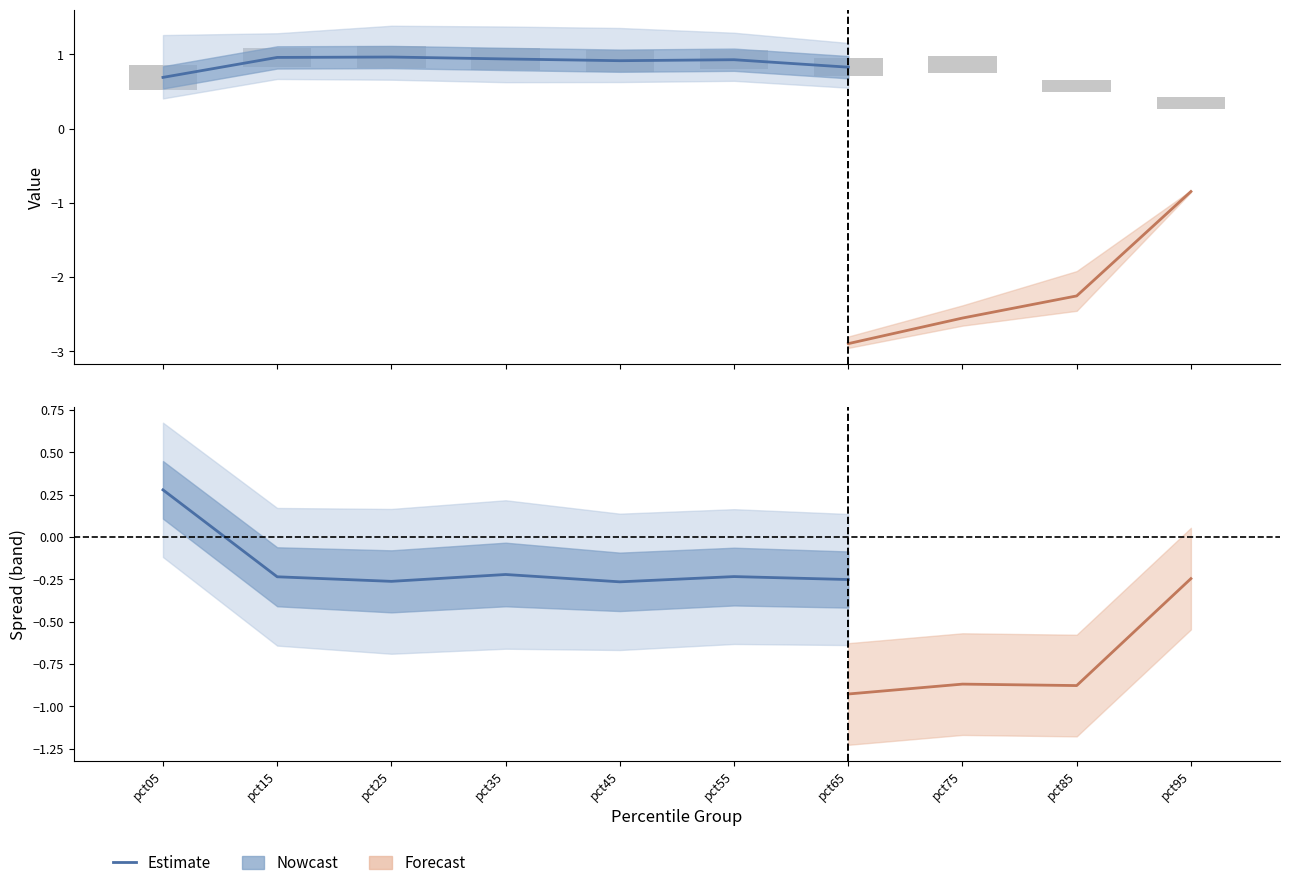

Is it true that Apr equals 0.2 at pct55?

False